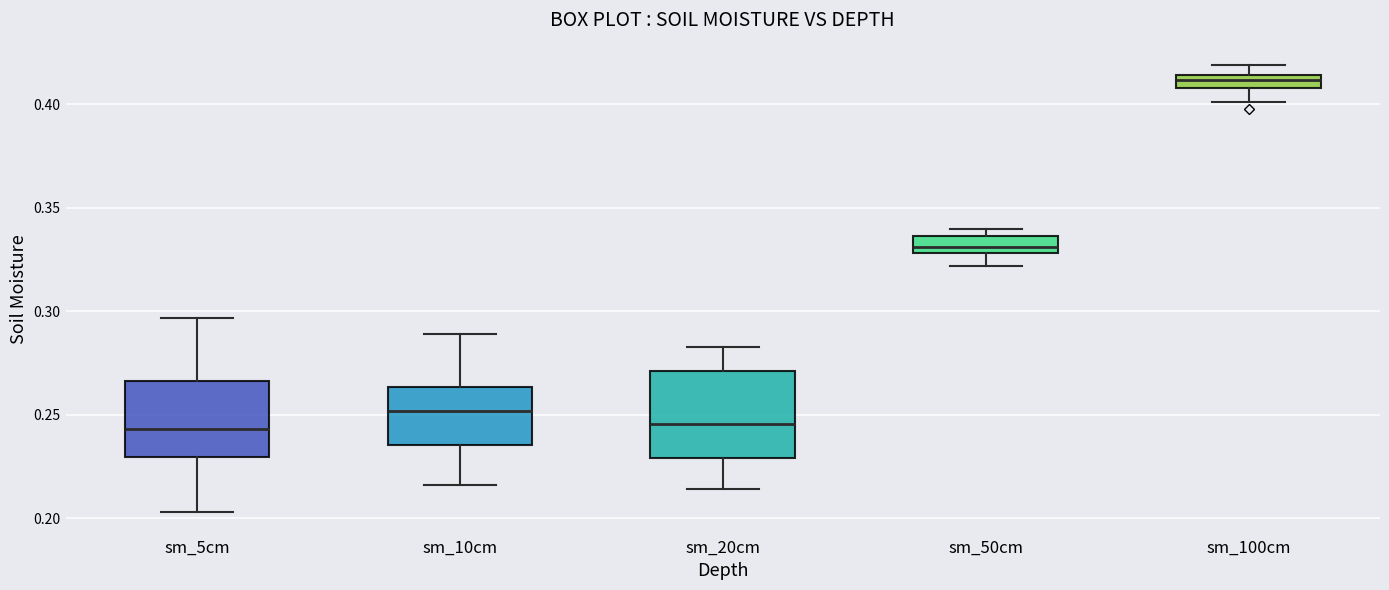

Where does the median line of the box for sm_10cm sit on the y-axis? The values are not printed on the chart, so give them approximately, as read against the axis.

0.250